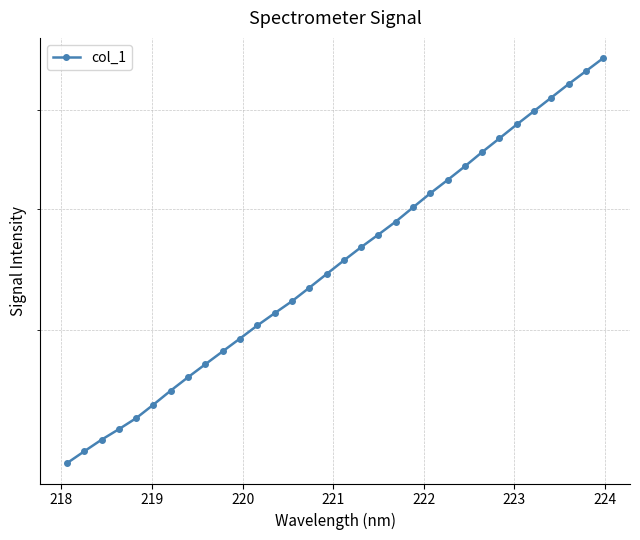

Reading left to right, transcribe all the data shown in this chart.

3128.0	3197.2	3266.4	3330.4	3398.7	3484.7	3576.0	3665.4	3753.9	3844.0	3935.8	4031.6	4123.5	4215.8	4321.4	4431.7	4544.5	4657.1	4766.5	4881.3	5010.9	5142.8	5270.5	5404.9	5548.7	5690.8	5837.6	5983.8	6134.1	6289.0	6440.2	6596.2